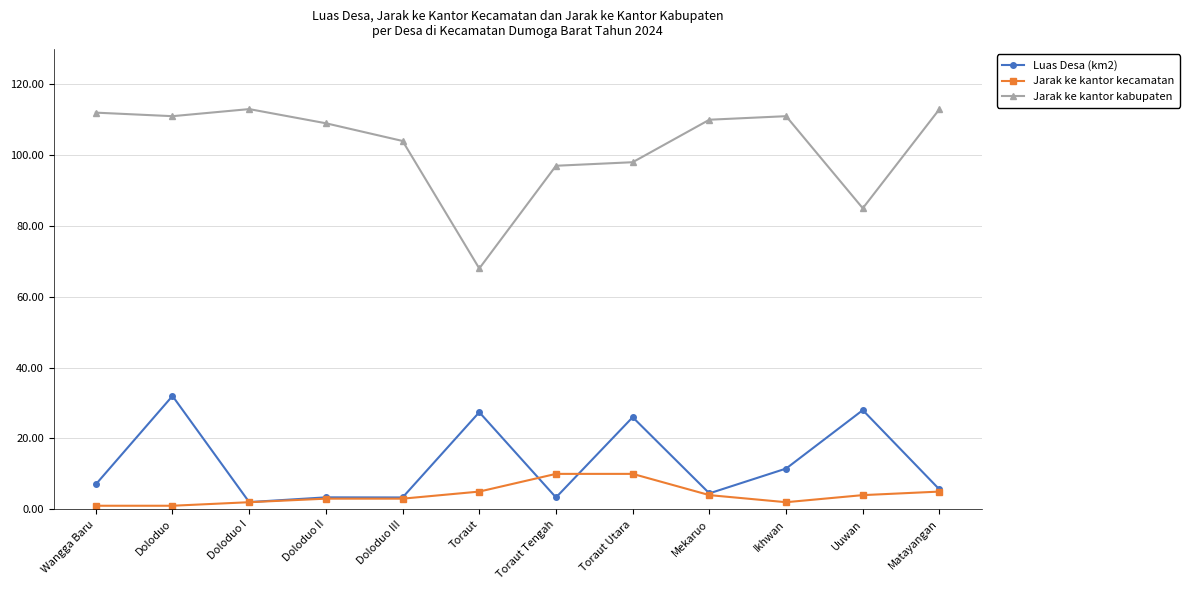

True or false: Jarak ke kantor kabupaten has a value of 111.0 at Ikhwan.

True